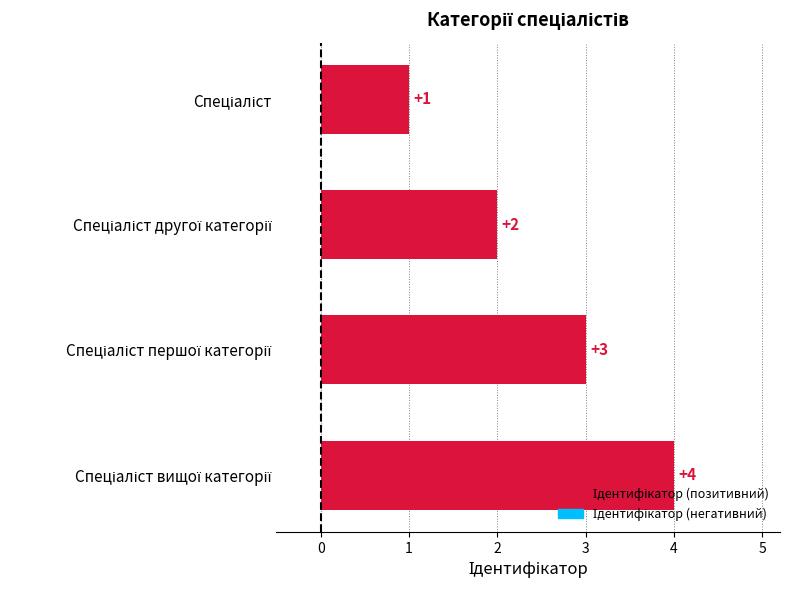

What is the difference between the second highest and minimum values?

2